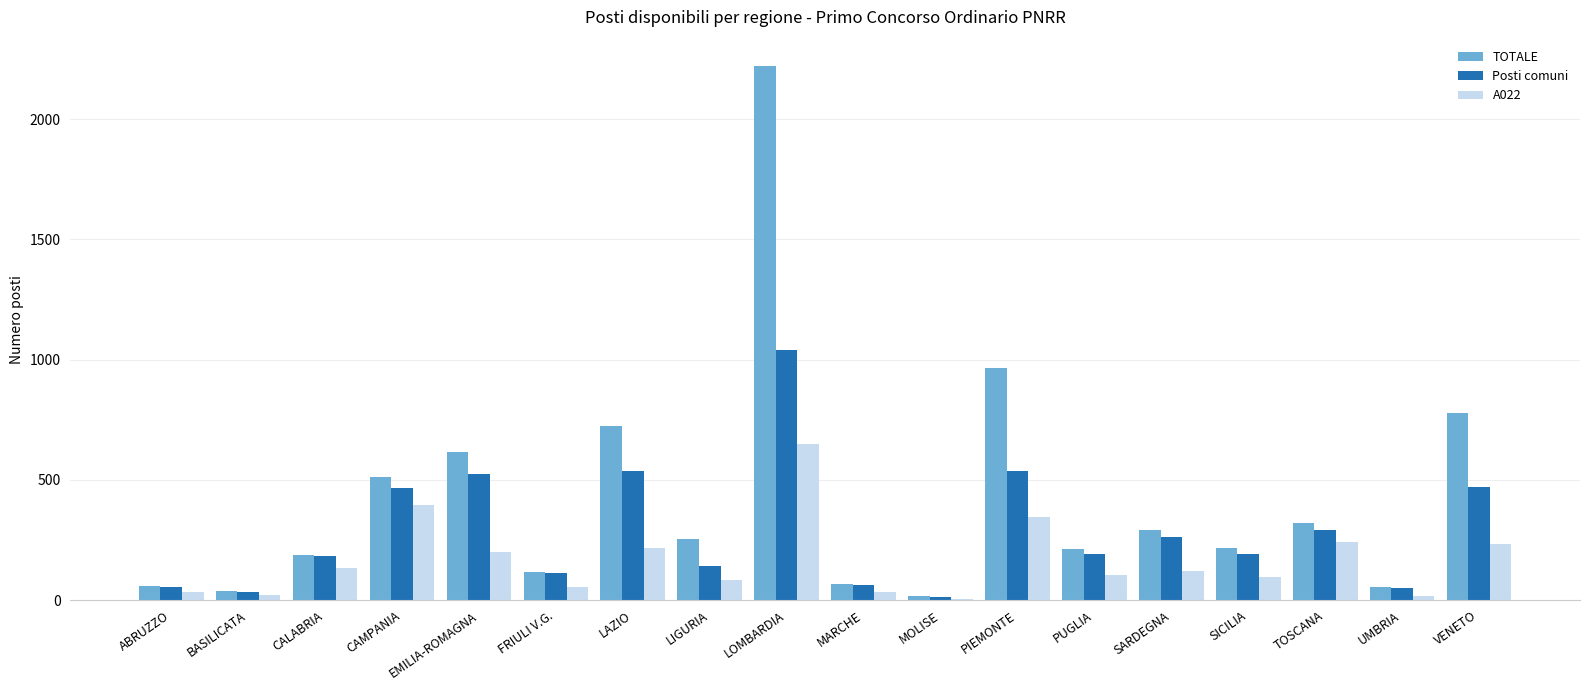

How many distinct data groups are displayed?

3